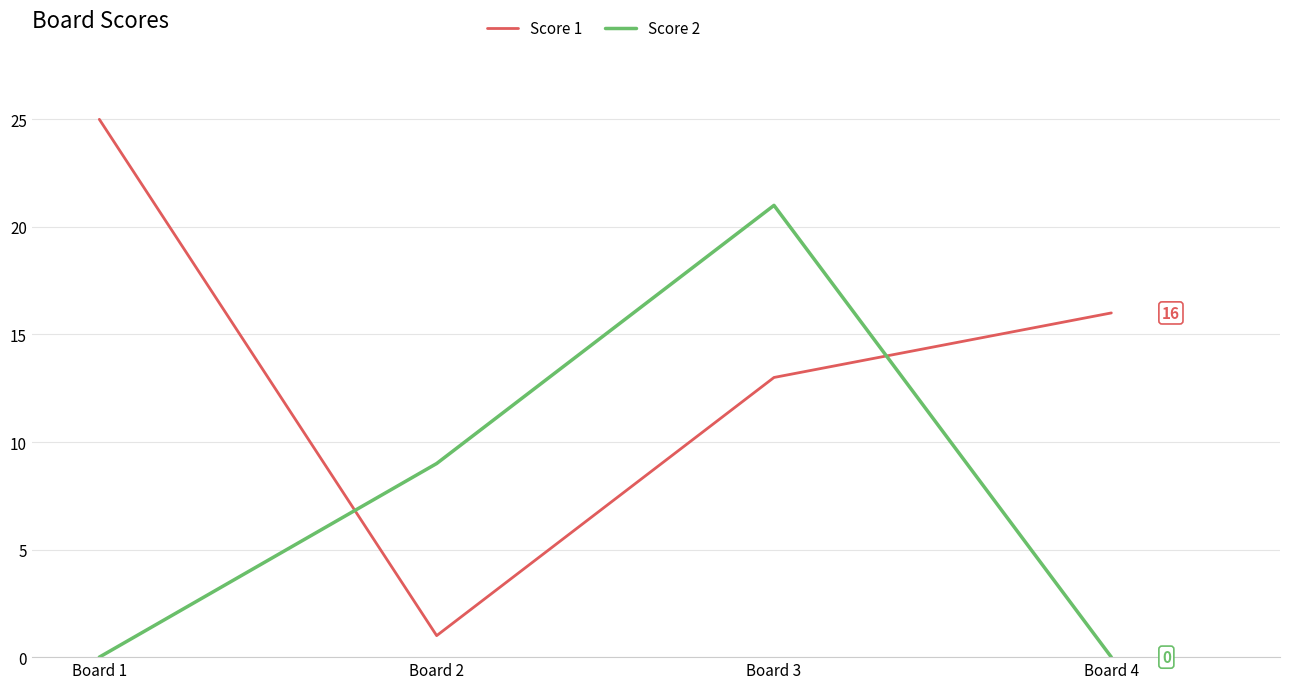

Rank the series at Board 1 from lowest to highest value.

Score 2, Score 1